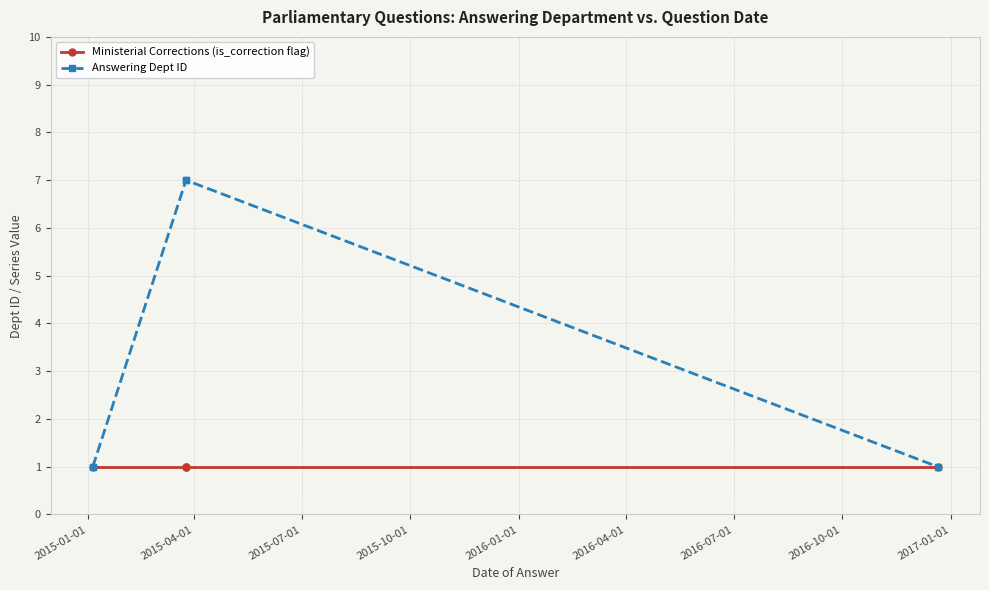

Which series has the largest range (max minus min)?

Answering Dept ID